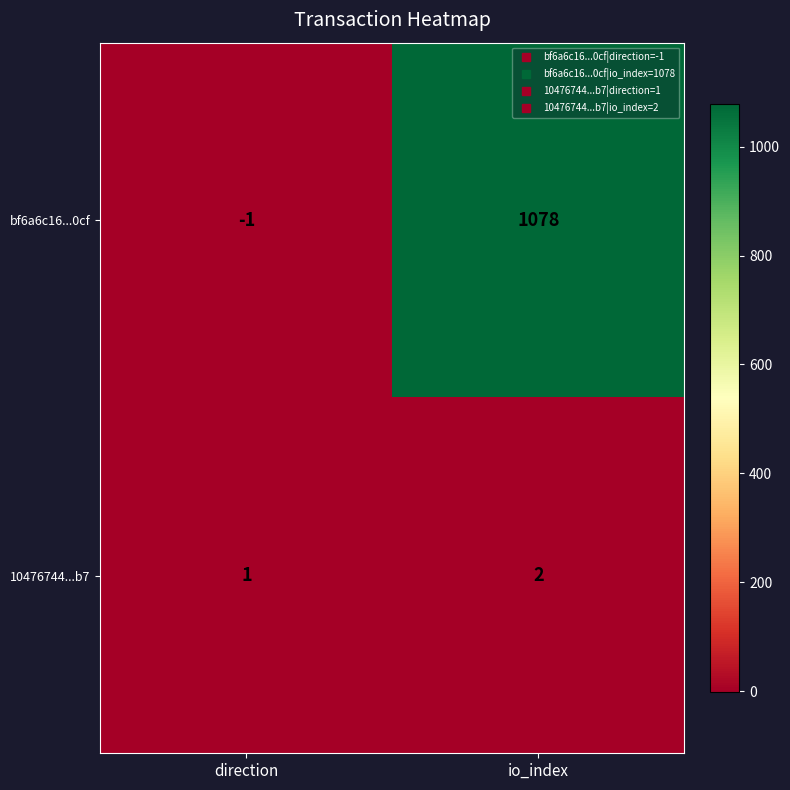

The value of 10476744...b7 at io_index is 3. True or false?

False